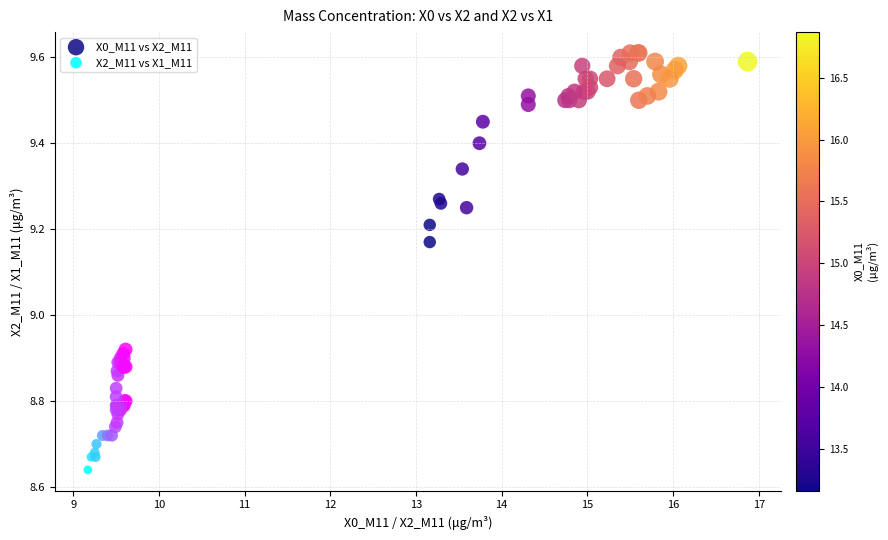

Which series has the largest Y range (max minus min)?

X0_M11 vs X2_M11